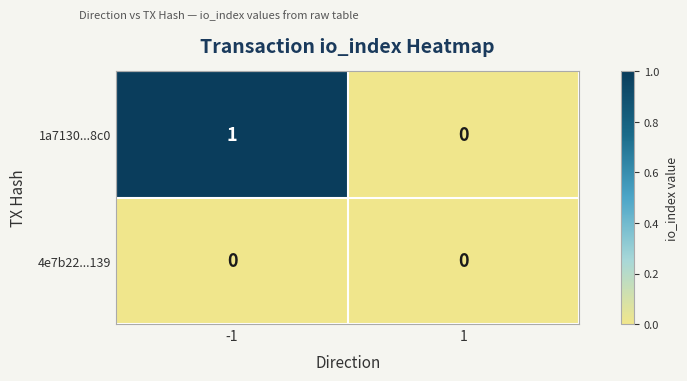

At which category is the sum across all series the highest?

-1